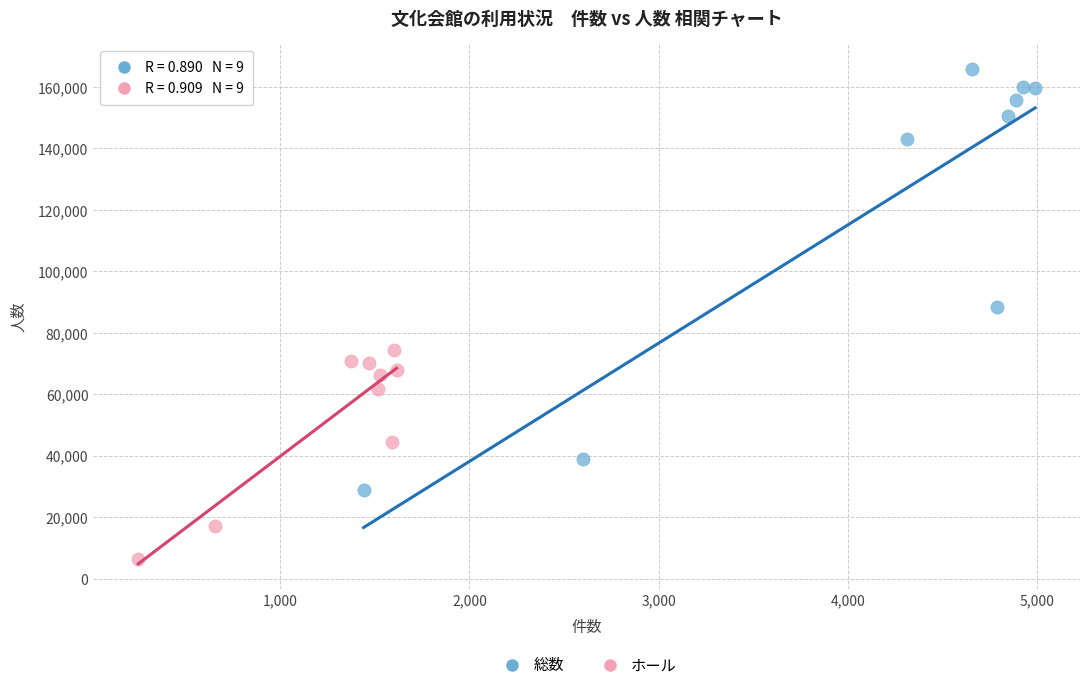

Which series has the largest Y range (max minus min)?

総数